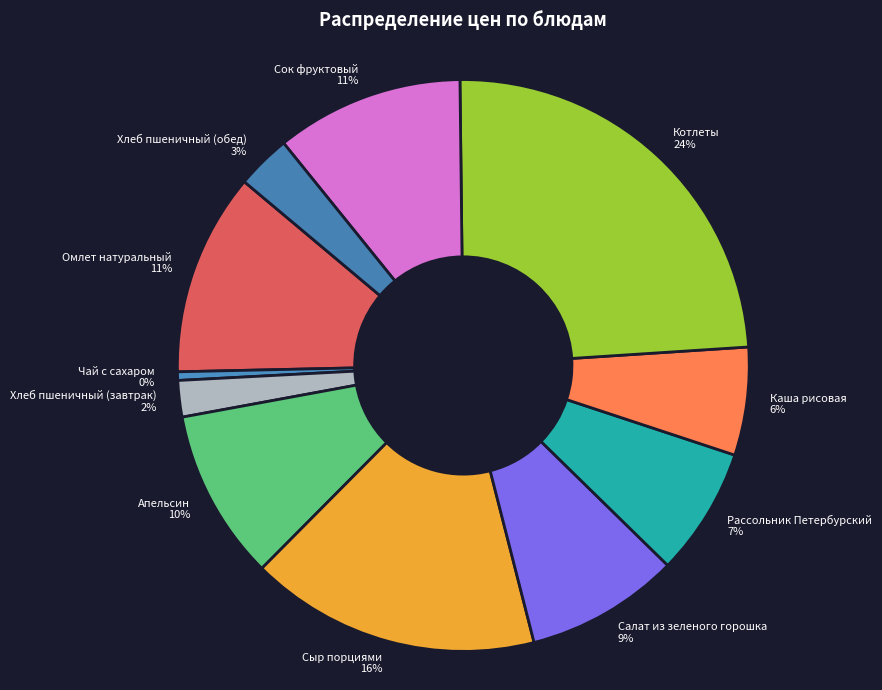

To the nearest percent, what is the combined percentage of Апельсин and Котлеты?

34%